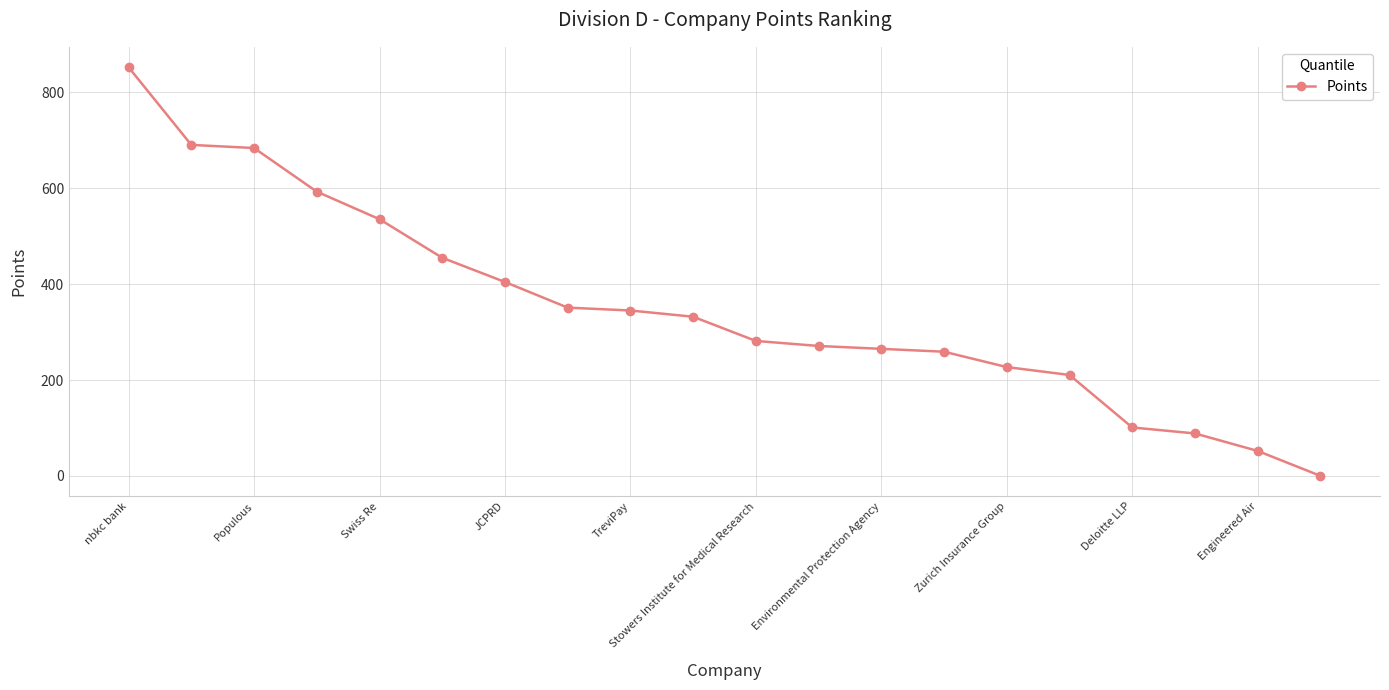

What is the greatest value displayed?

852.5